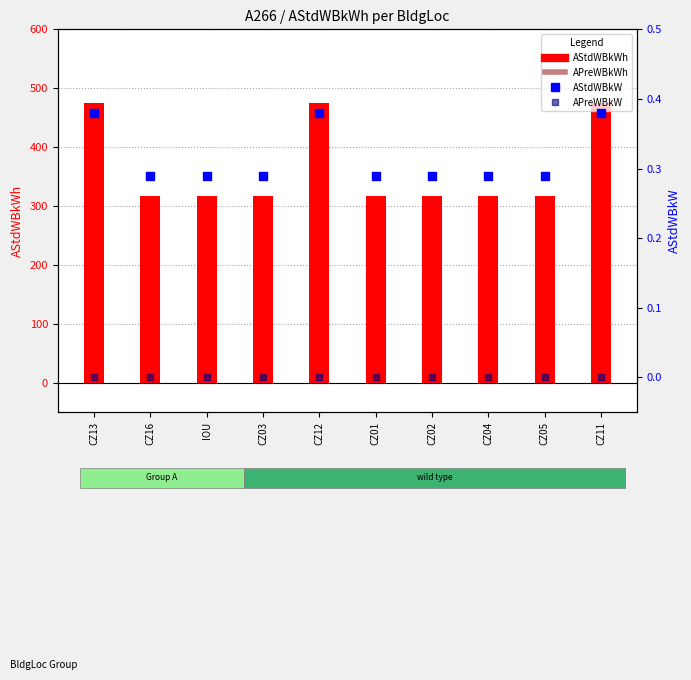

What are all the series names shown in the legend?

AStdWBkWh, APreWBkWh, AStdWBkW, APreWBkW